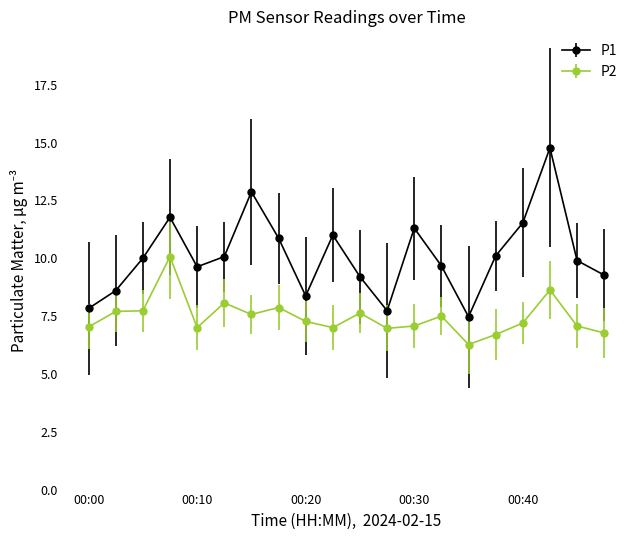

What is the difference between the maximum and minimum values in the P2 series?

3.8